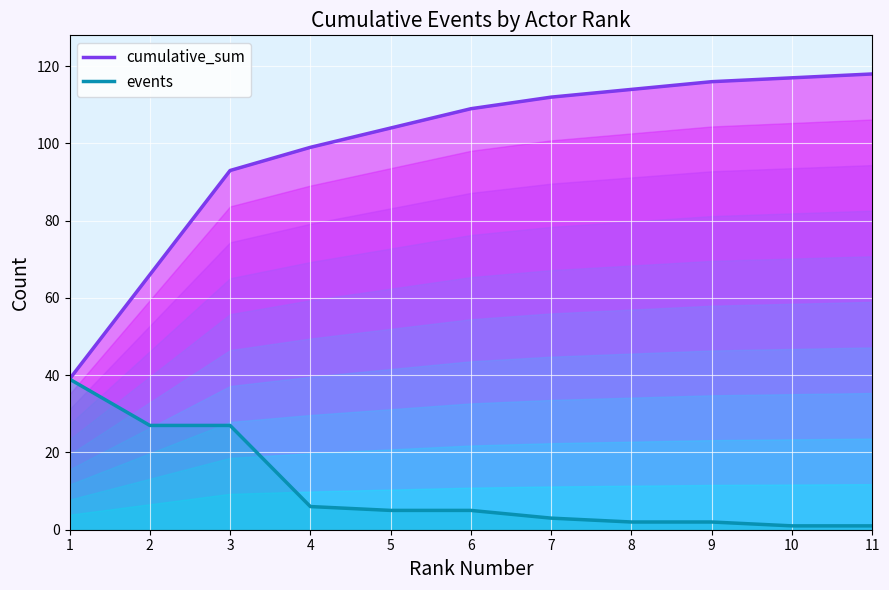

The value of events line at 3 is 27. True or false?

True